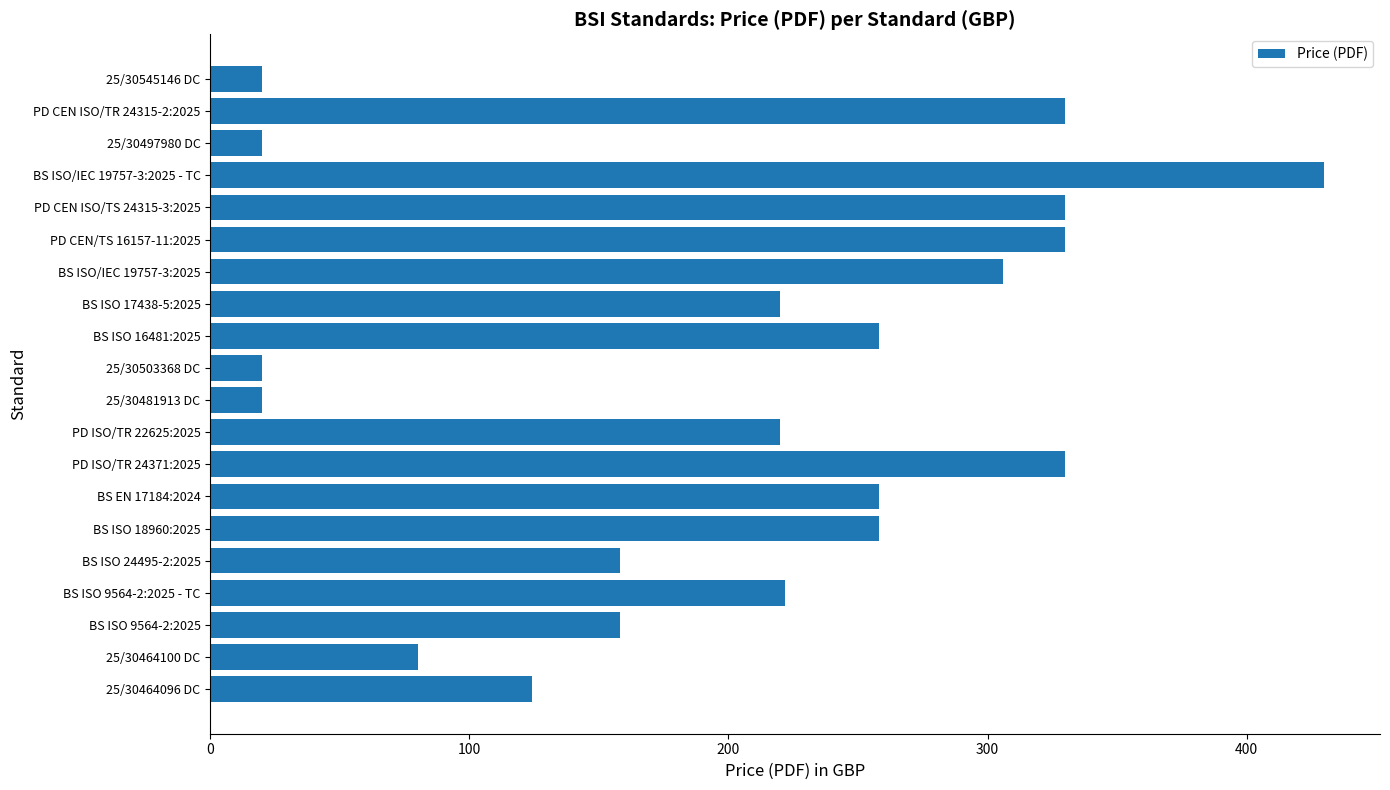

How many data points does each series have?

20